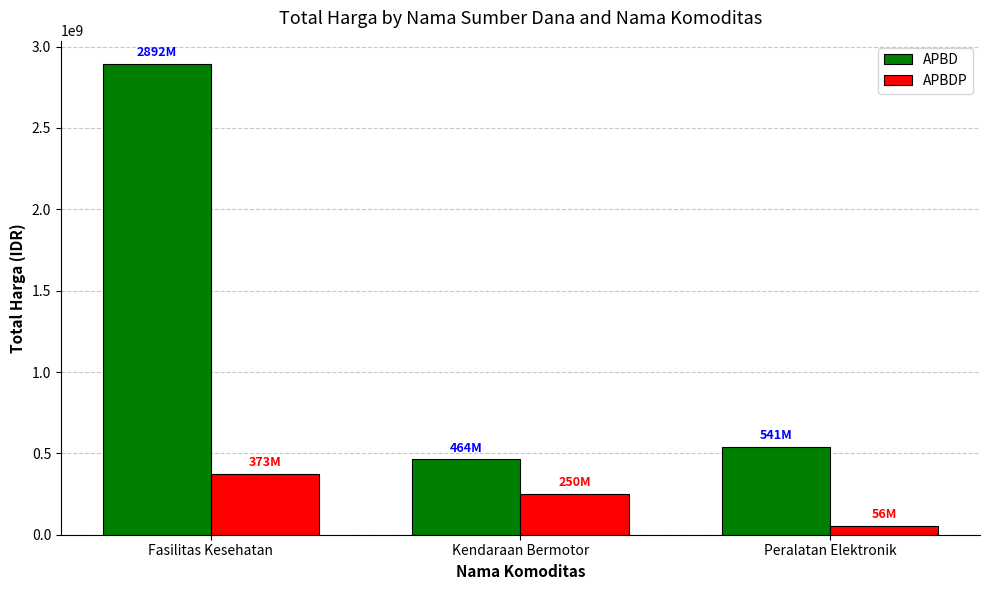

What is the sum of all APBD values?

3897195100